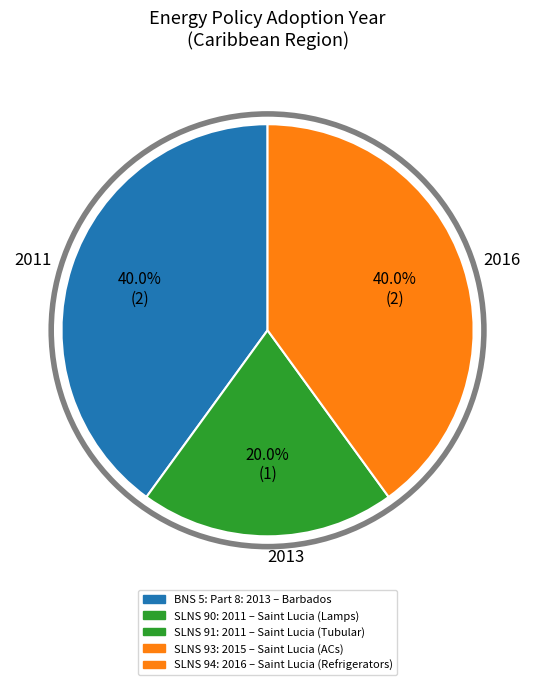

Which category has the smallest portion of the pie?

2013